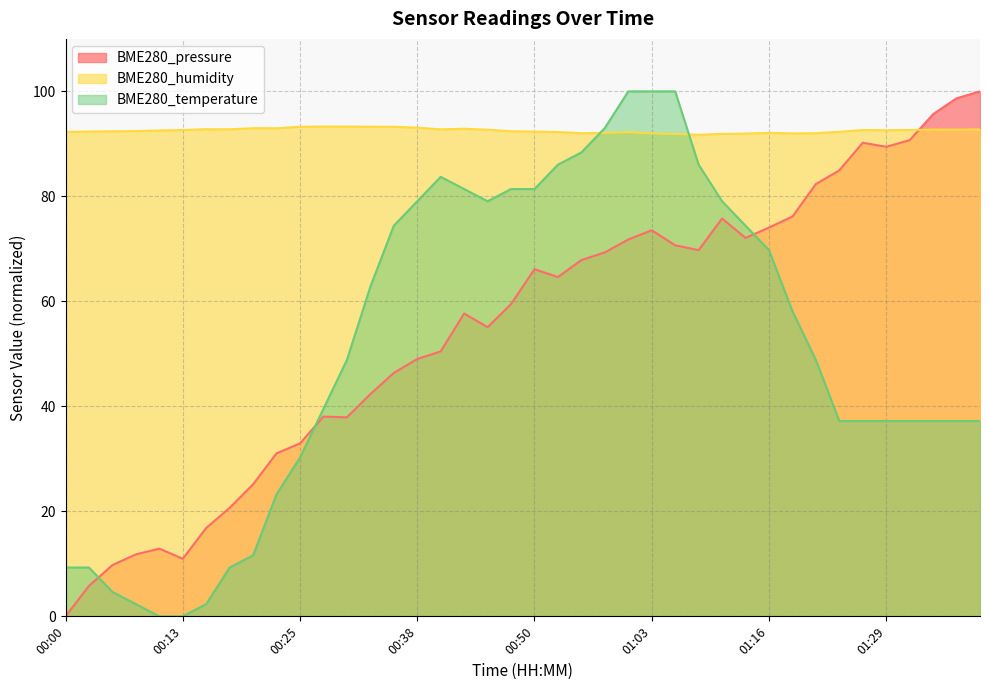

The value of BME280_humidity at 01:03 is 92.0. True or false?

True